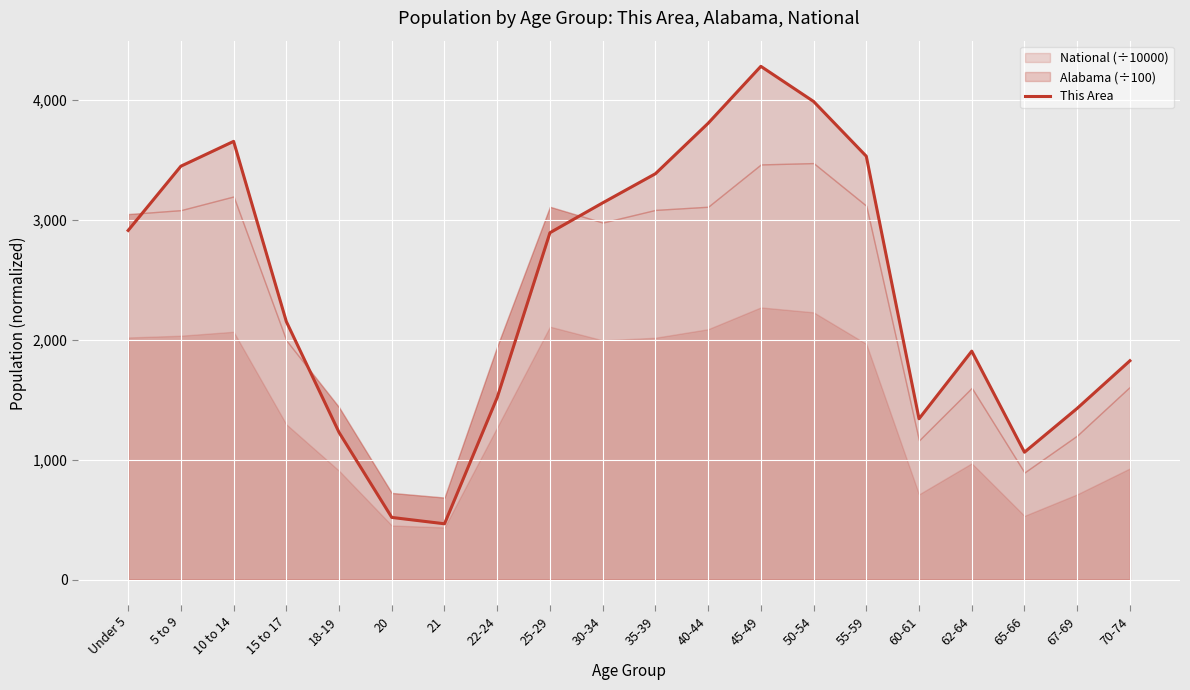

Reading left to right, list all the values displayed in this chart.

2913	3449	3656	2153	1228	519	466	1520	2894	3143	3386	3807	4282	3989	3532	1342	1906	1063	1429	1826